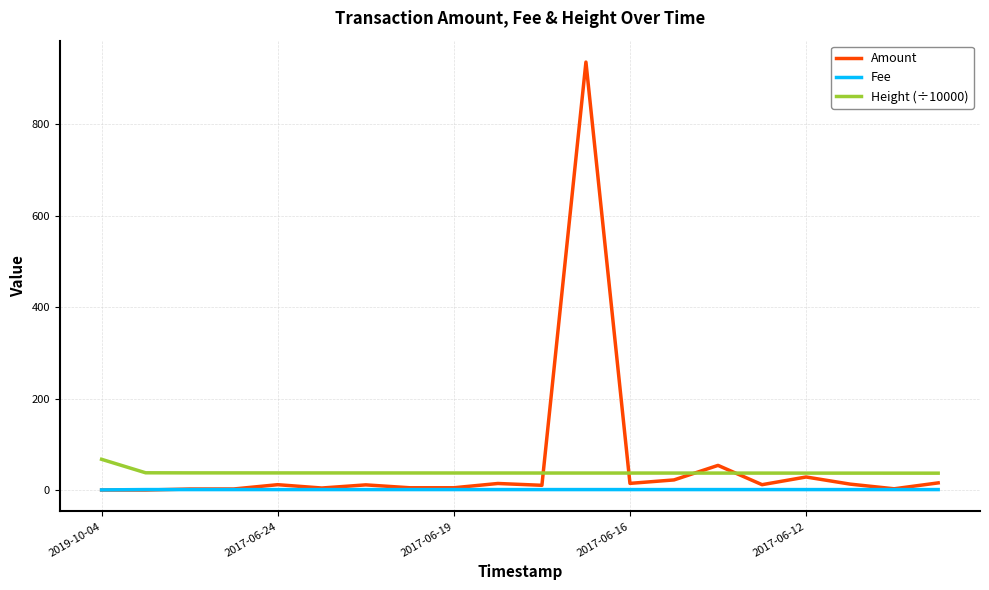

What is the maximum value shown in the chart?

936.0